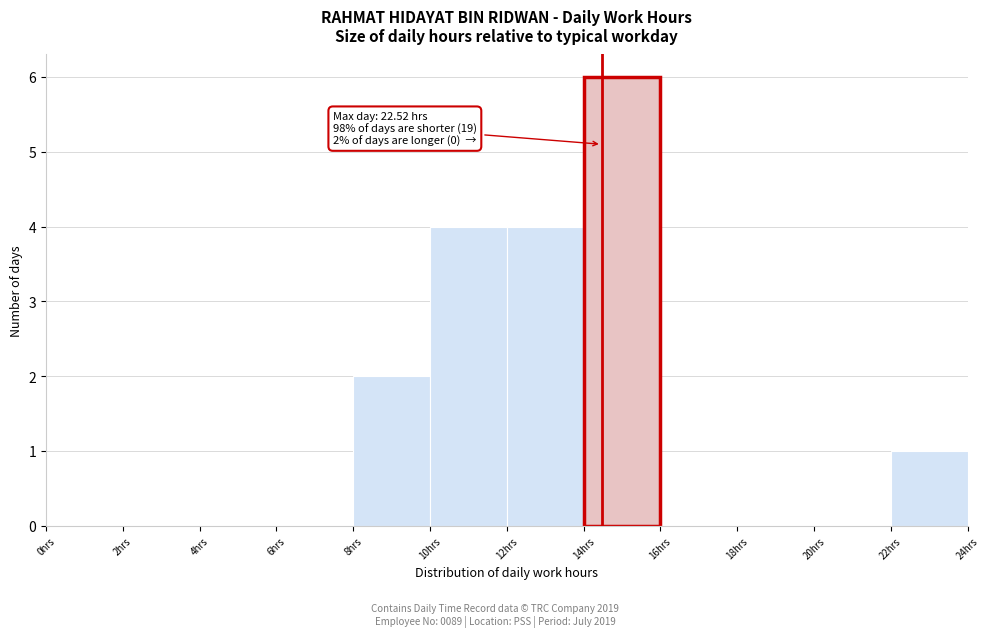

Which range on the x-axis has the tallest bar?

14 to 16